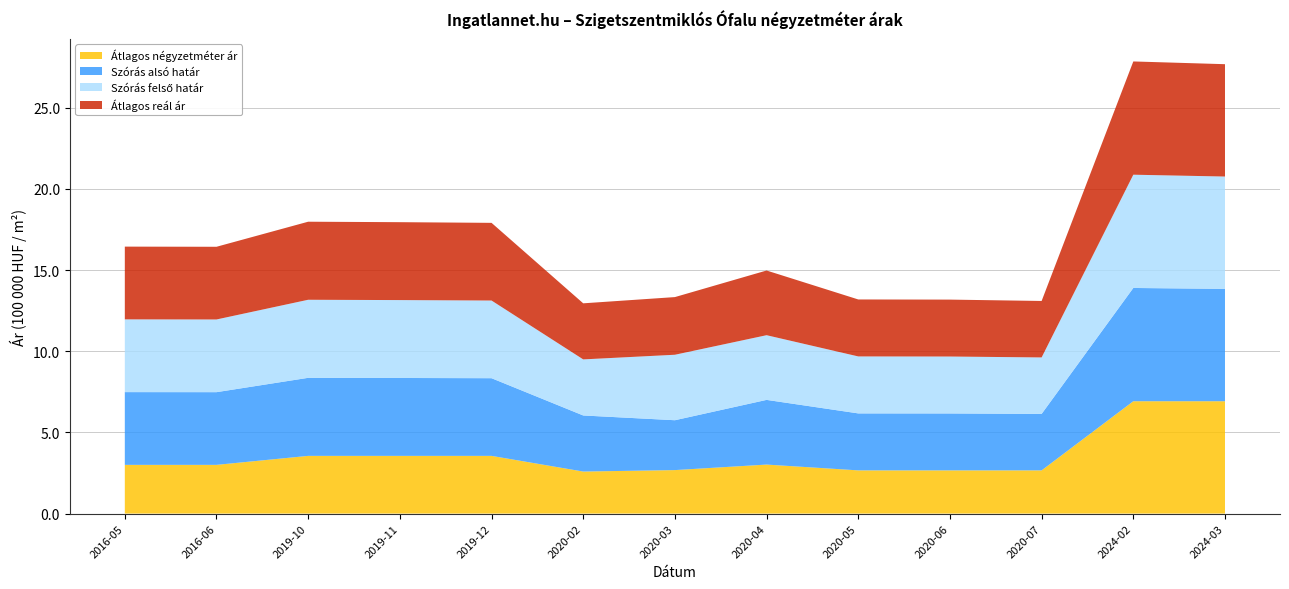

What is the maximum value for Átlagos négyzetméter ár?

6.9